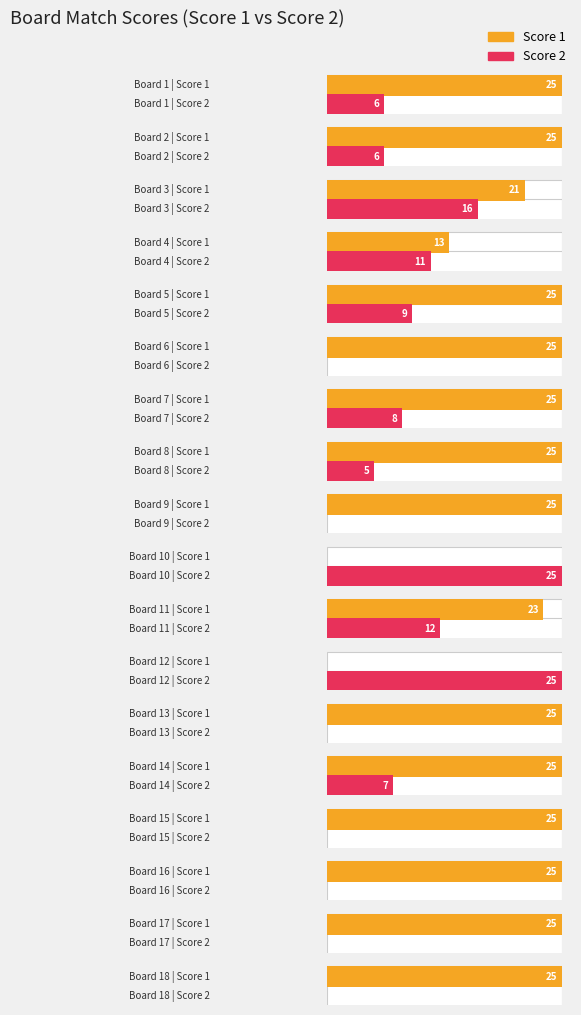

At which category does the chart reach its minimum across all series?

10